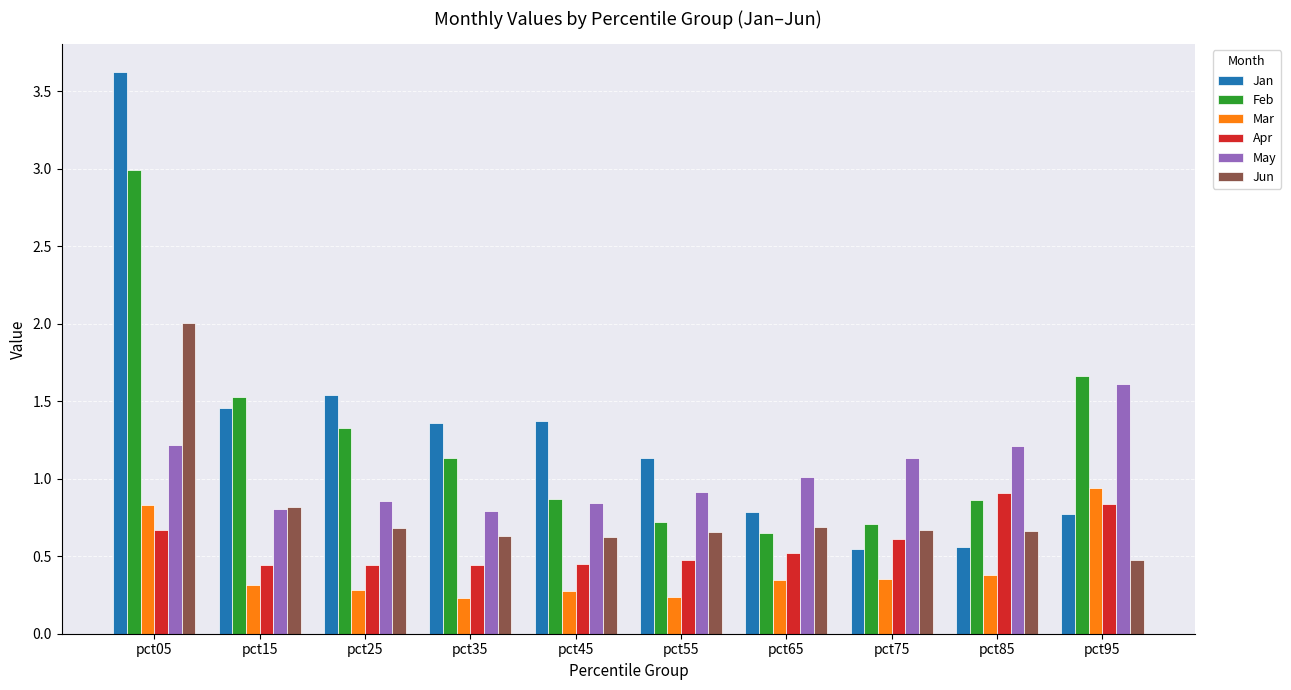

What is the sum of the Feb values at pct35 and pct55?

1.9